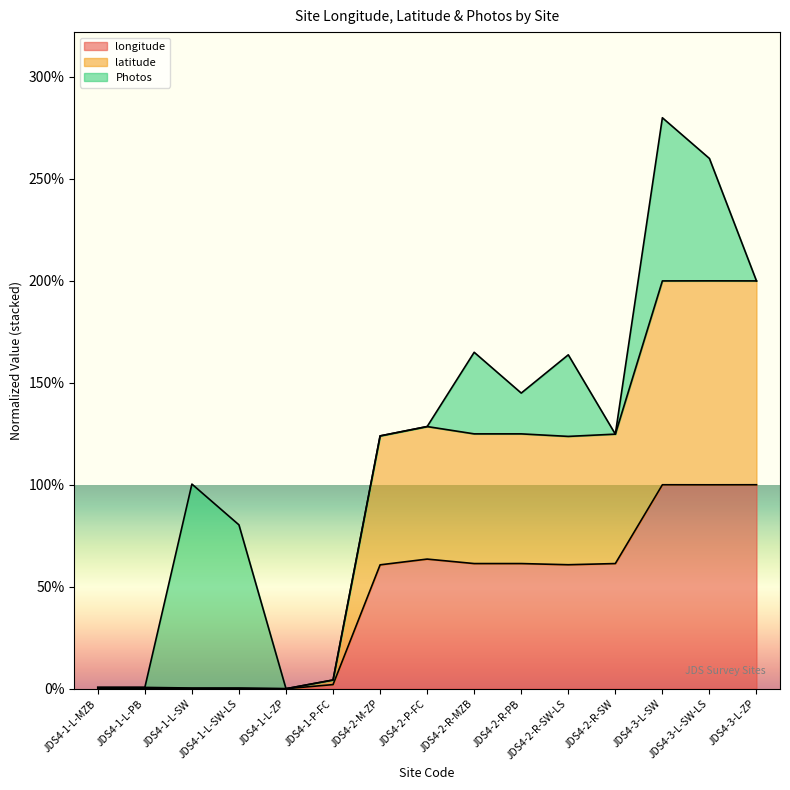

Rank the categories by longitude value from highest to lowest.

JDS4-3-L-ZP, JDS4-3-L-SW, JDS4-3-L-SW-LS, JDS4-2-P-FC, JDS4-2-R-SW, JDS4-2-R-MZB, JDS4-2-R-PB, JDS4-2-R-SW-LS, JDS4-2-M-ZP, JDS4-1-P-FC, JDS4-1-L-MZB, JDS4-1-L-PB, JDS4-1-L-SW, JDS4-1-L-SW-LS, JDS4-1-L-ZP